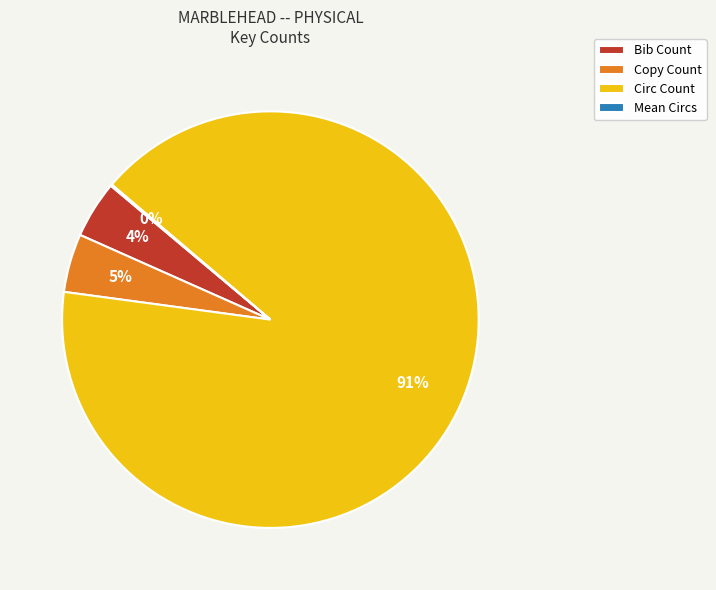

Which category has the biggest portion of the pie?

Circ Count